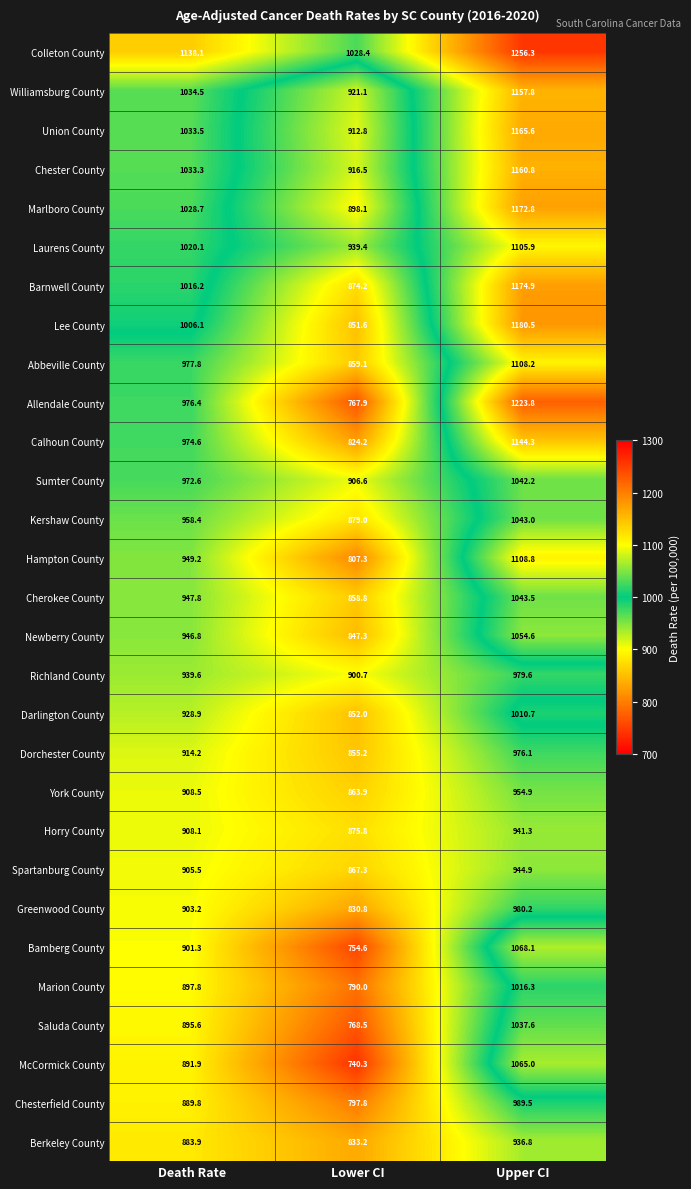

What is the approximate value of Chesterfield County at Upper CI?

989.5